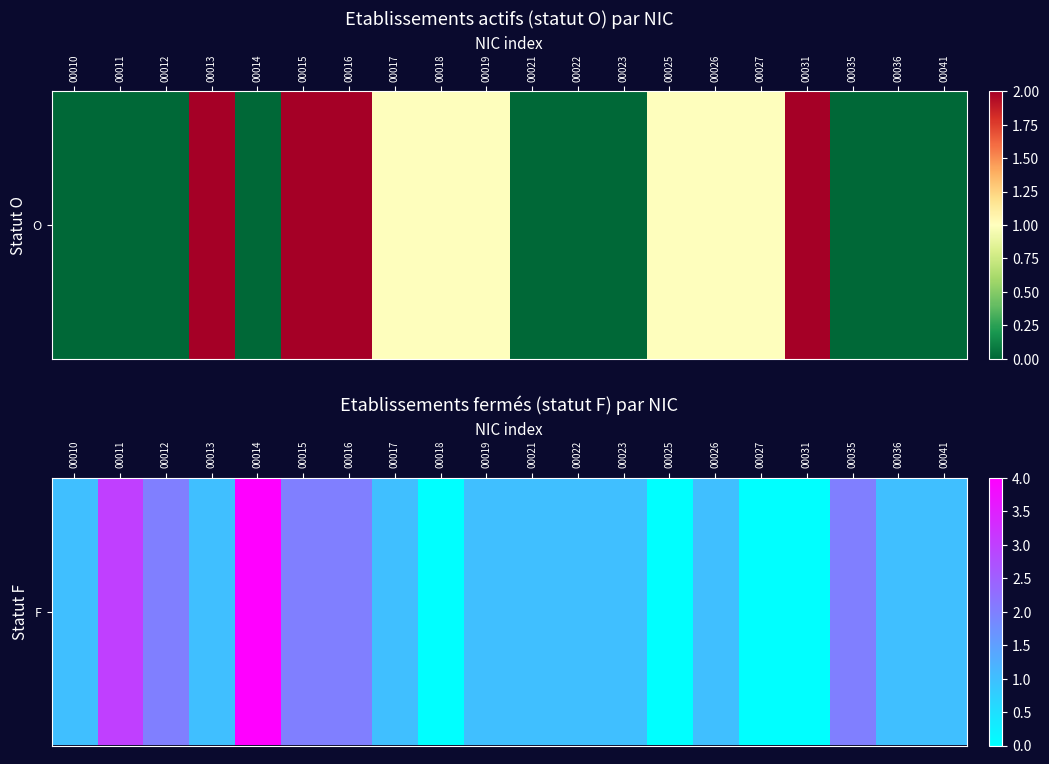

Which label corresponds to the largest value in the chart?

00014